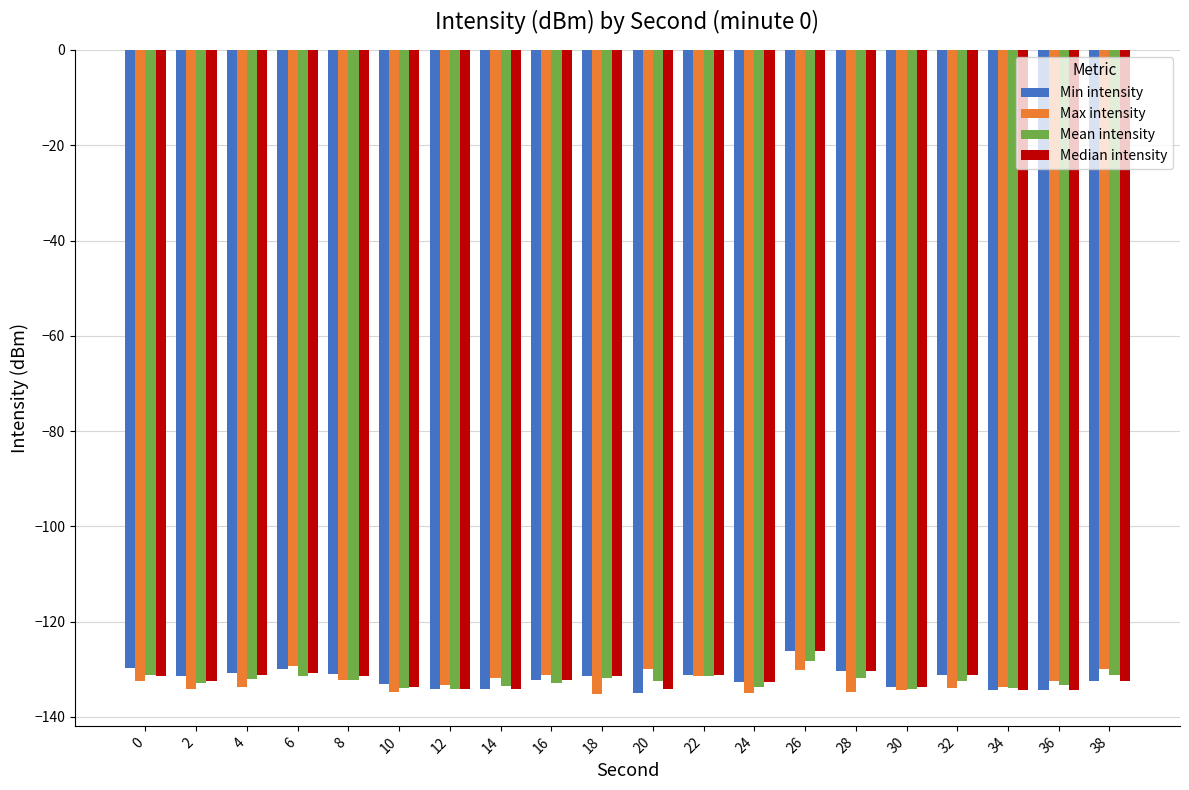

The value of Max intensity at 4 is -183.9. True or false?

False